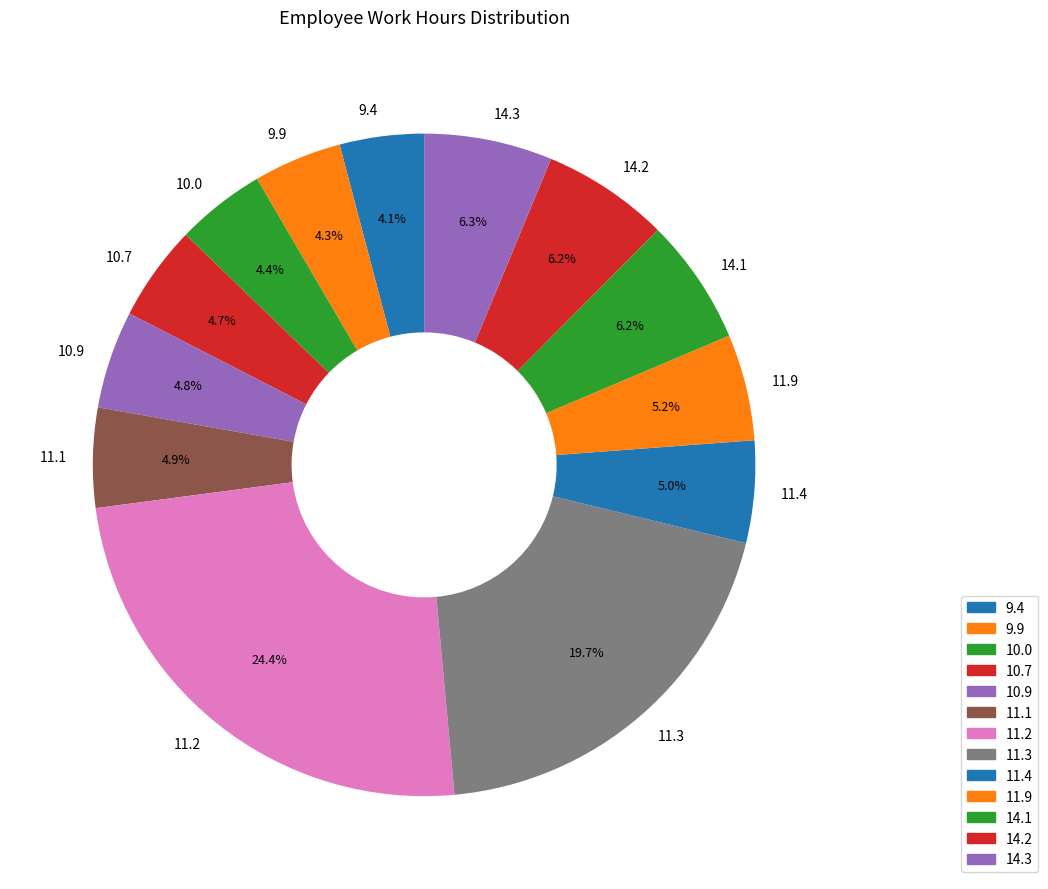

Do 10.7 and 9.4 together represent more than half of the pie?

No